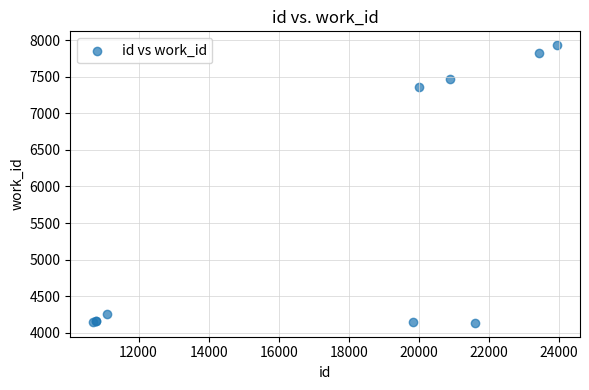

What Y value in the scatter plot is closest to 6033?

7355